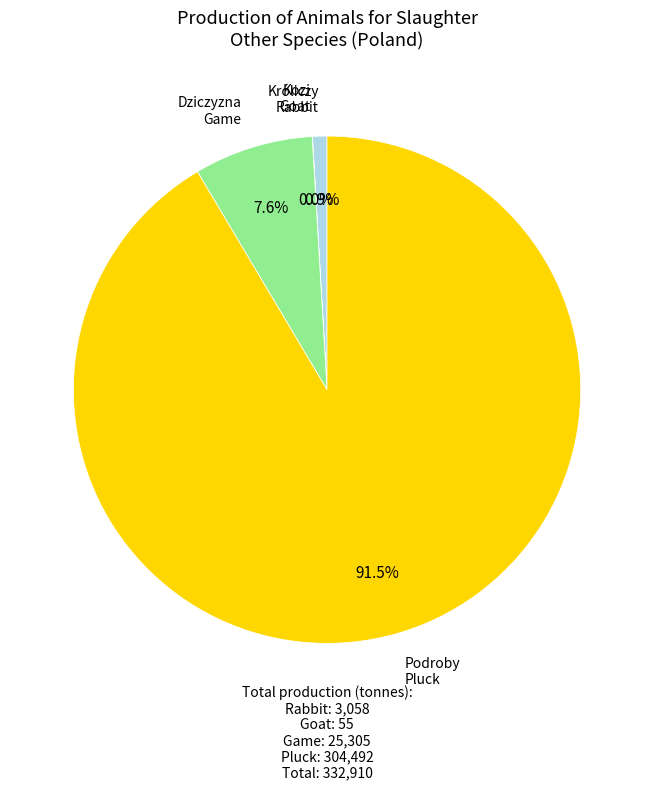

Which category has the biggest portion of the pie?

Podroby Pluck